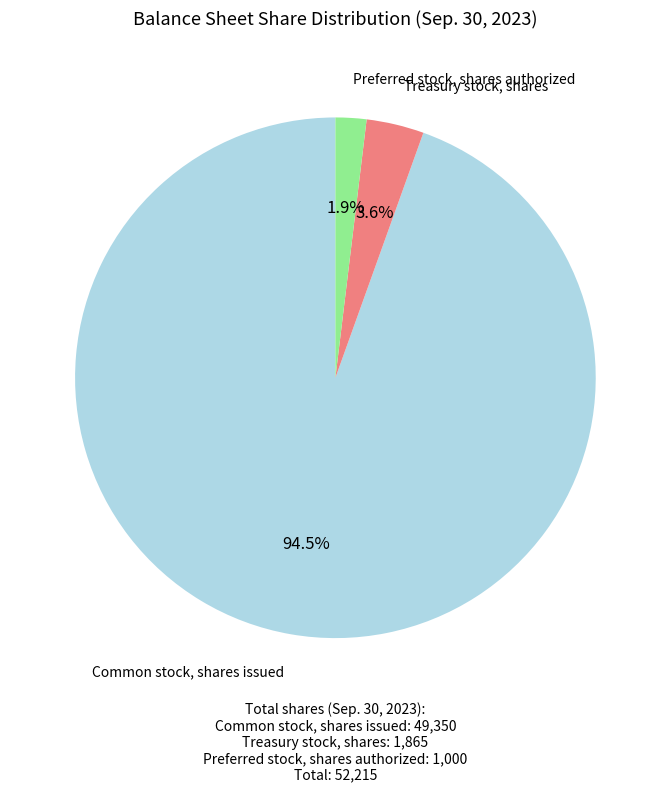

To the nearest percent, what is the average slice percentage?

33%